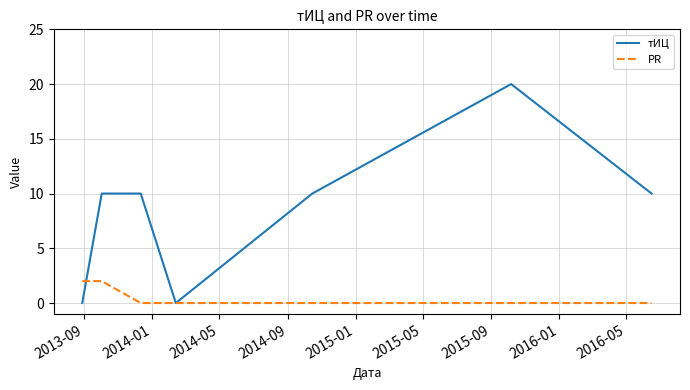

Which series has the widest spread of values?

тИЦ